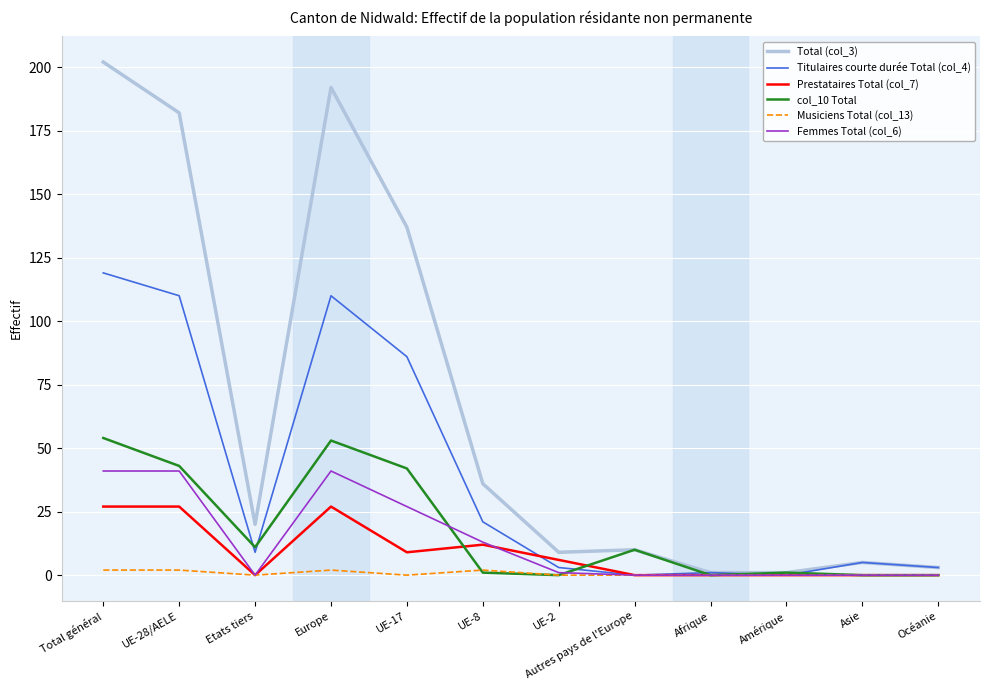

What are all the series names shown in the legend?

Total (col_3), Titulaires courte durée Total (col_4), Prestataires Total (col_7), col_10 Total, Musiciens Total (col_13), Femmes Total (col_6)